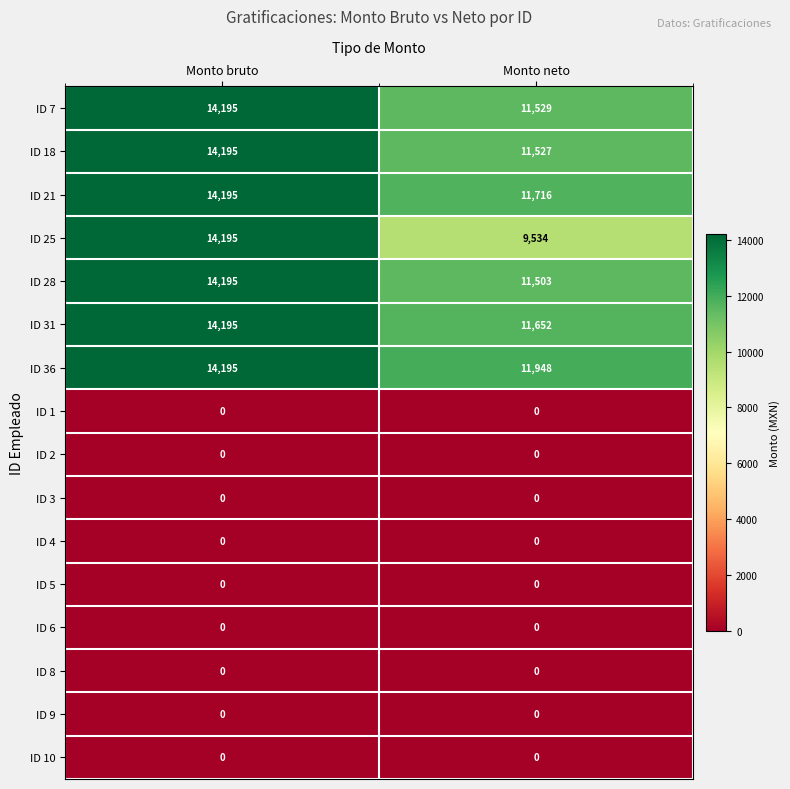

What is the greatest value displayed?

14195